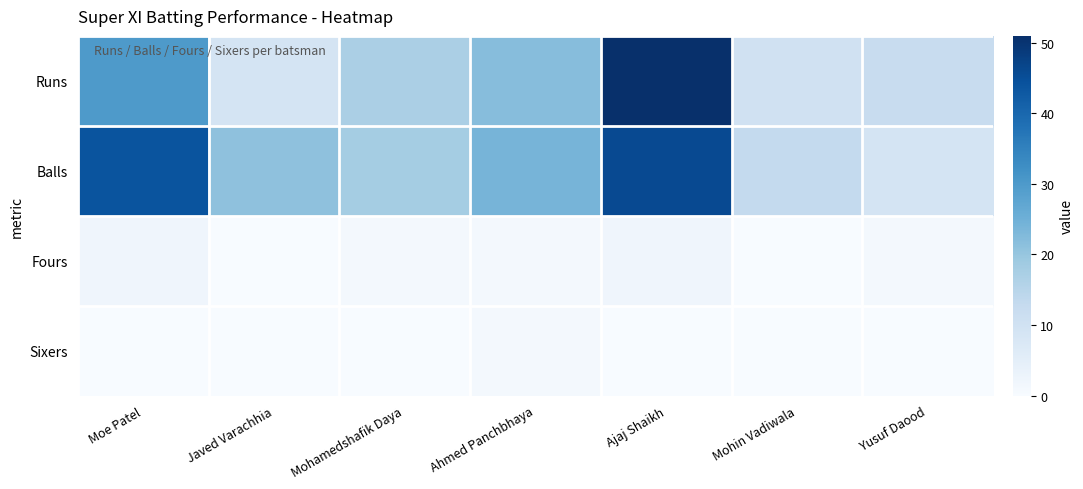

Reading left to right, list all the values displayed in this chart.

Runs: Moe Patel=30	Javed Varachhia=9	Mohamedshafik Daya=17	Ahmed Panchbhaya=22	Ajaj Shaikh=51	Mohin Vadiwala=10	Yusuf Daood=12
Balls: Moe Patel=44	Javed Varachhia=21	Mohamedshafik Daya=18	Ahmed Panchbhaya=24	Ajaj Shaikh=46	Mohin Vadiwala=13	Yusuf Daood=9
Fours: Moe Patel=2	Javed Varachhia=0	Mohamedshafik Daya=1	Ahmed Panchbhaya=1	Ajaj Shaikh=2	Mohin Vadiwala=0	Yusuf Daood=1
Sixers: Moe Patel=0	Javed Varachhia=0	Mohamedshafik Daya=0	Ahmed Panchbhaya=1	Ajaj Shaikh=0	Mohin Vadiwala=0	Yusuf Daood=0